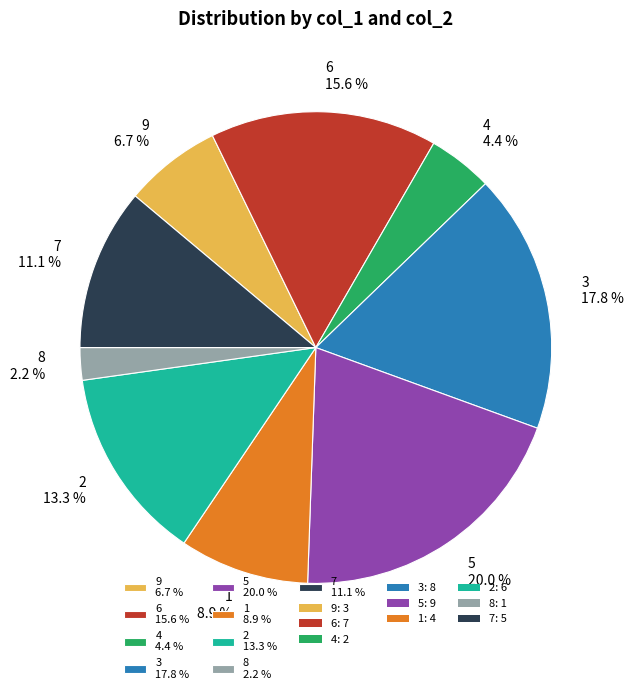

To the nearest percent, what is the combined percentage of 4 and 8?

7%